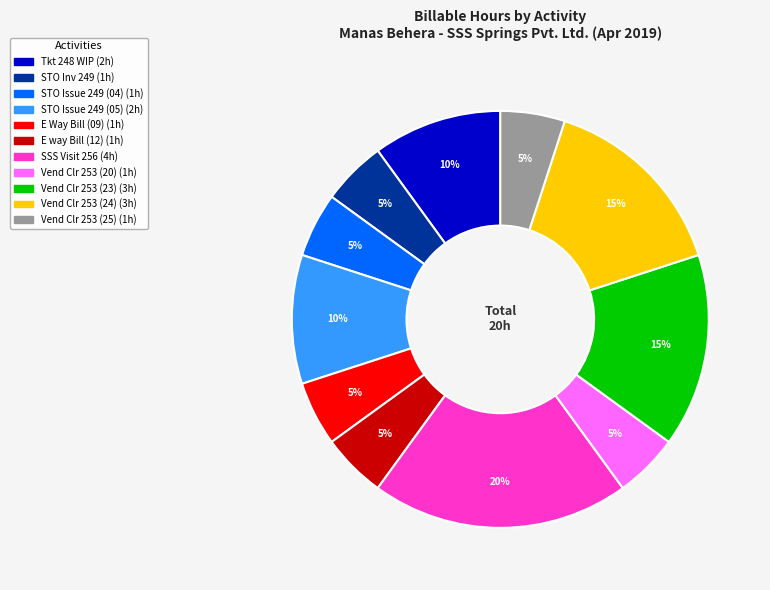

To the nearest percent, what is the average slice percentage?

9%